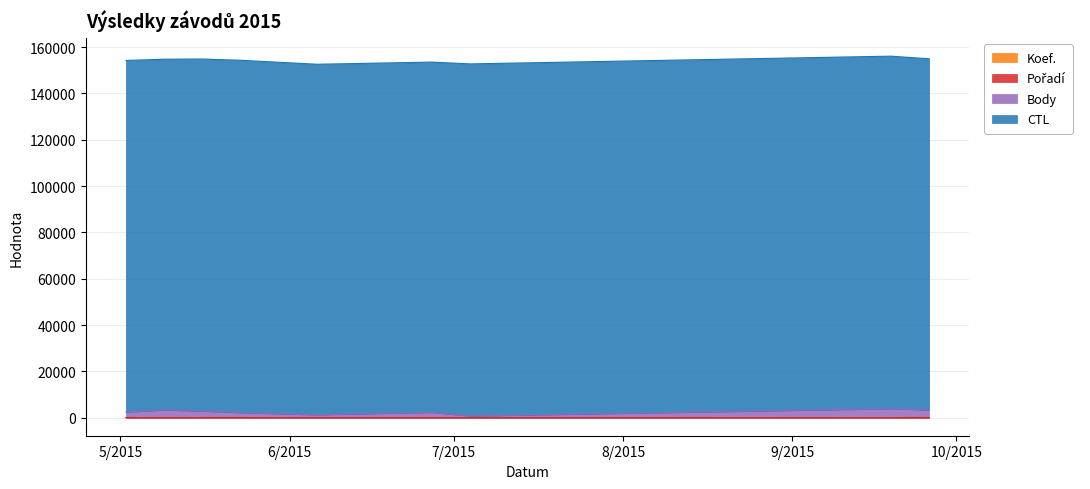

At which category is the sum across all series the highest?

2015-09-19